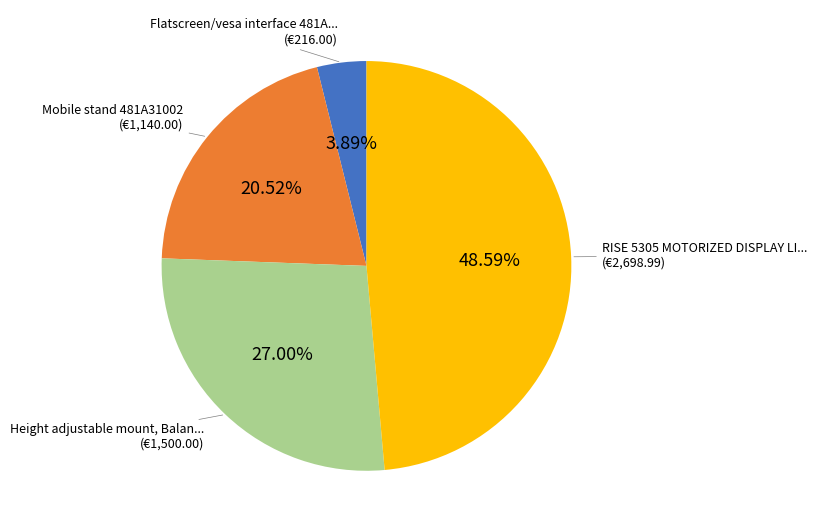

How many segments does this pie chart have?

4